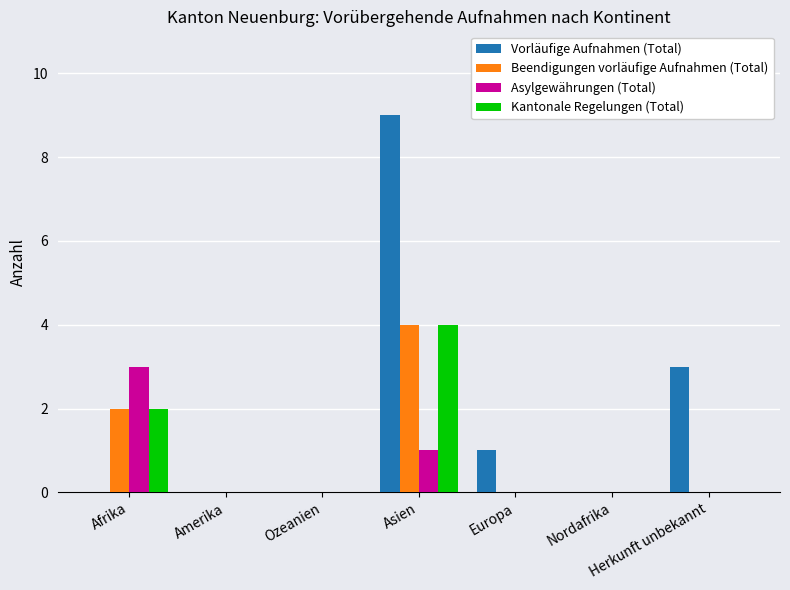

Reading left to right, extract all data points from this chart.

Vorläufige Aufnahmen (Total): Afrika=0	Amerika=0	Ozeanien=0	Asien=9	Europa=1	Nordafrika=0	Herkunft unbekannt=3
Beendigungen vorläufige Aufnahmen (Total): Afrika=2	Amerika=0	Ozeanien=0	Asien=4	Europa=0	Nordafrika=0	Herkunft unbekannt=0
Asylgewährungen (Total): Afrika=3	Amerika=0	Ozeanien=0	Asien=1	Europa=0	Nordafrika=0	Herkunft unbekannt=0
Kantonale Regelungen (Total): Afrika=2	Amerika=0	Ozeanien=0	Asien=4	Europa=0	Nordafrika=0	Herkunft unbekannt=0